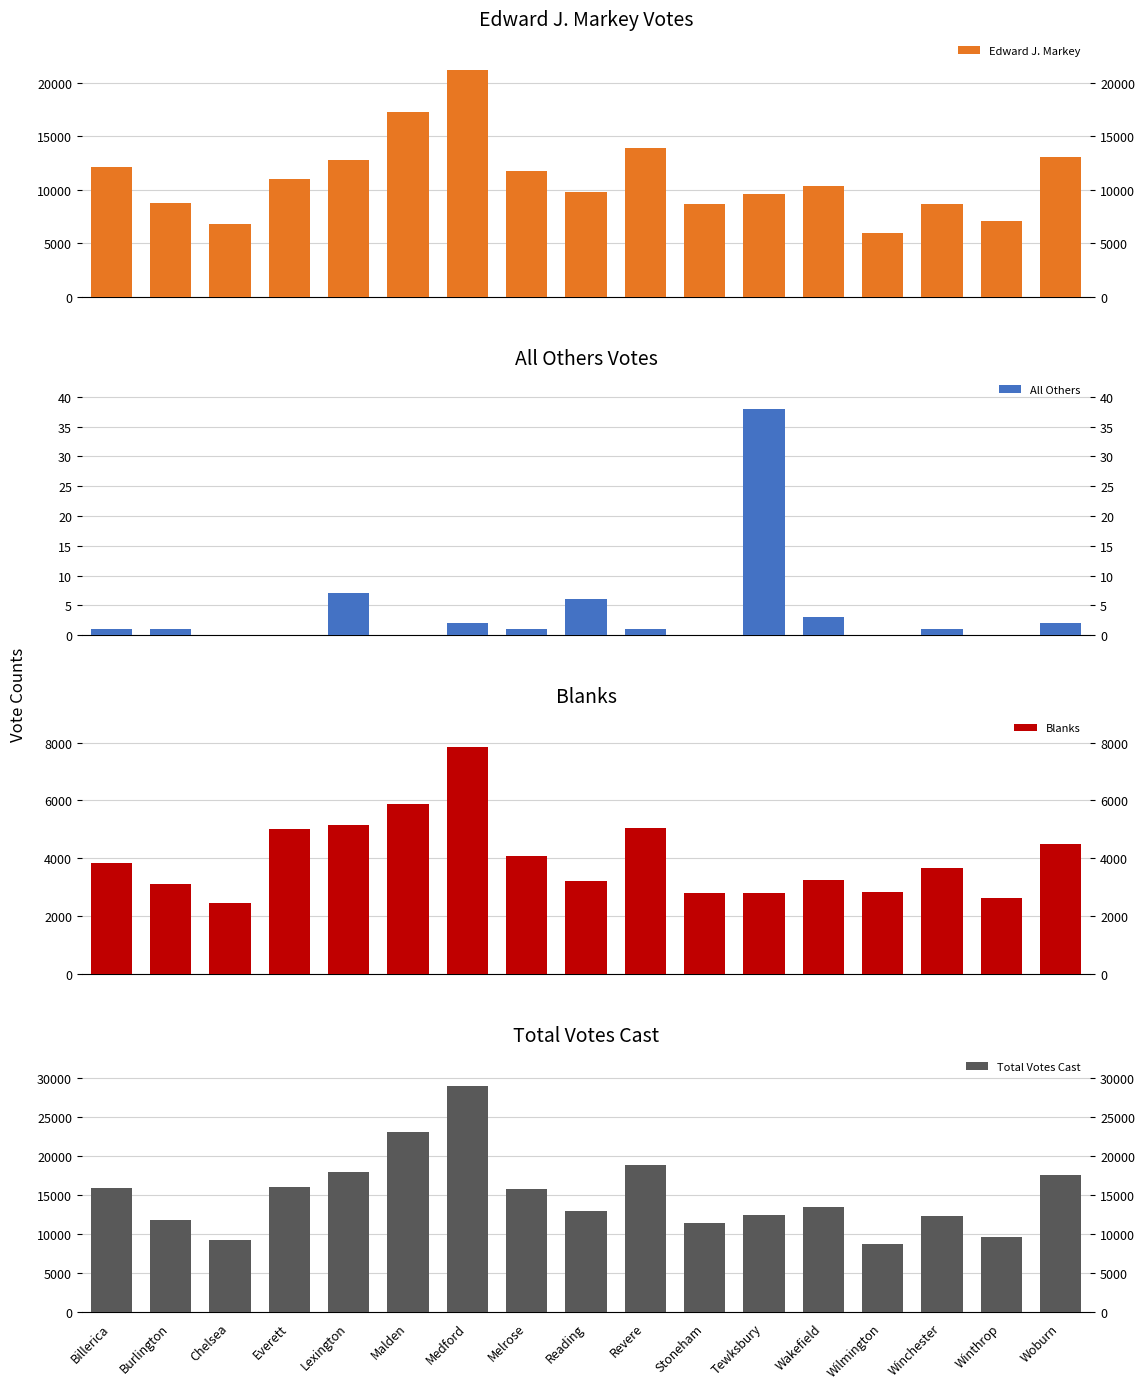

At which label does Total Votes Cast first exceed 13540?

Billerica